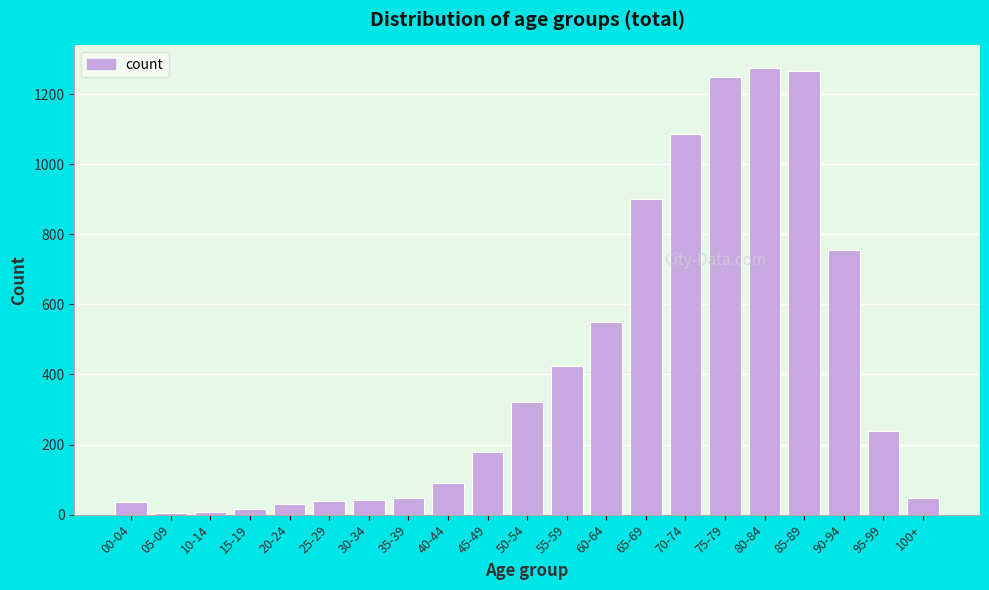

At which label is the value closest to 639?

60-64